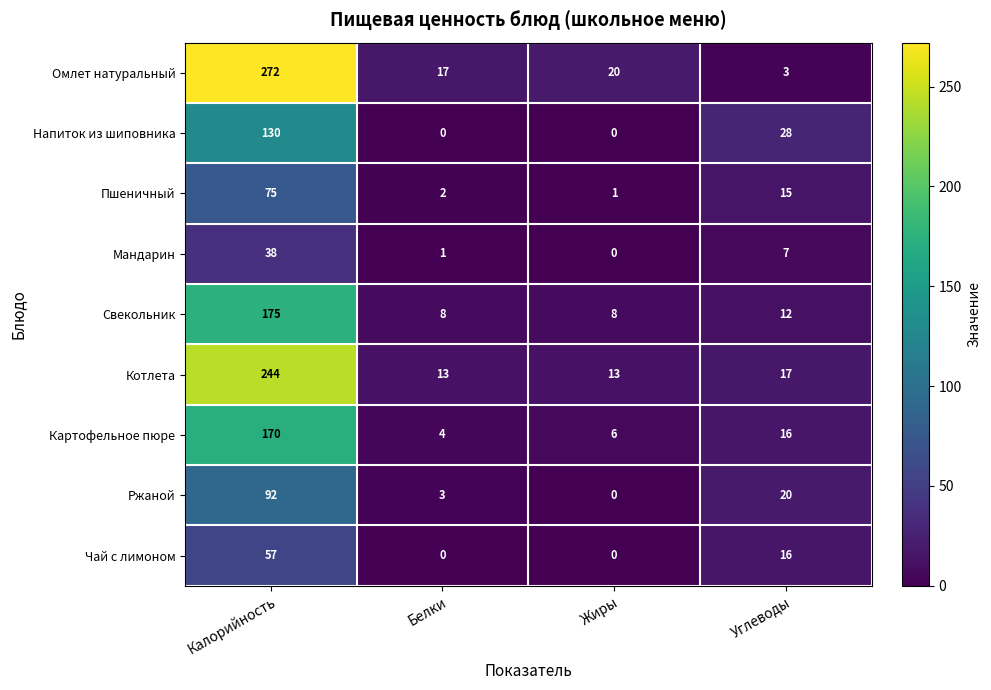

What is the spread (max minus min) of values at Калорийность?

234